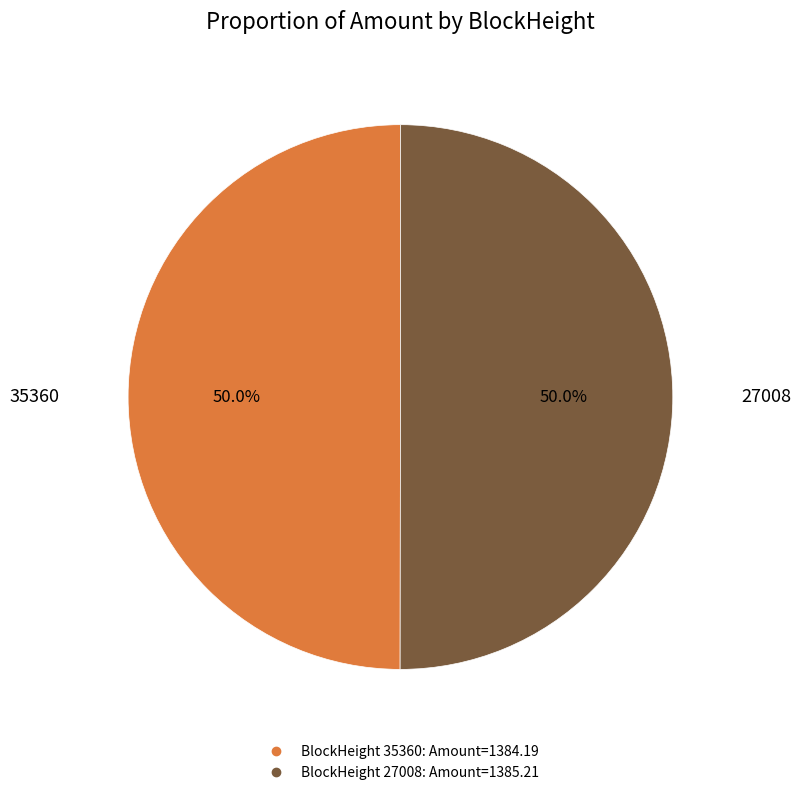

Count the number of slices in the pie.

2